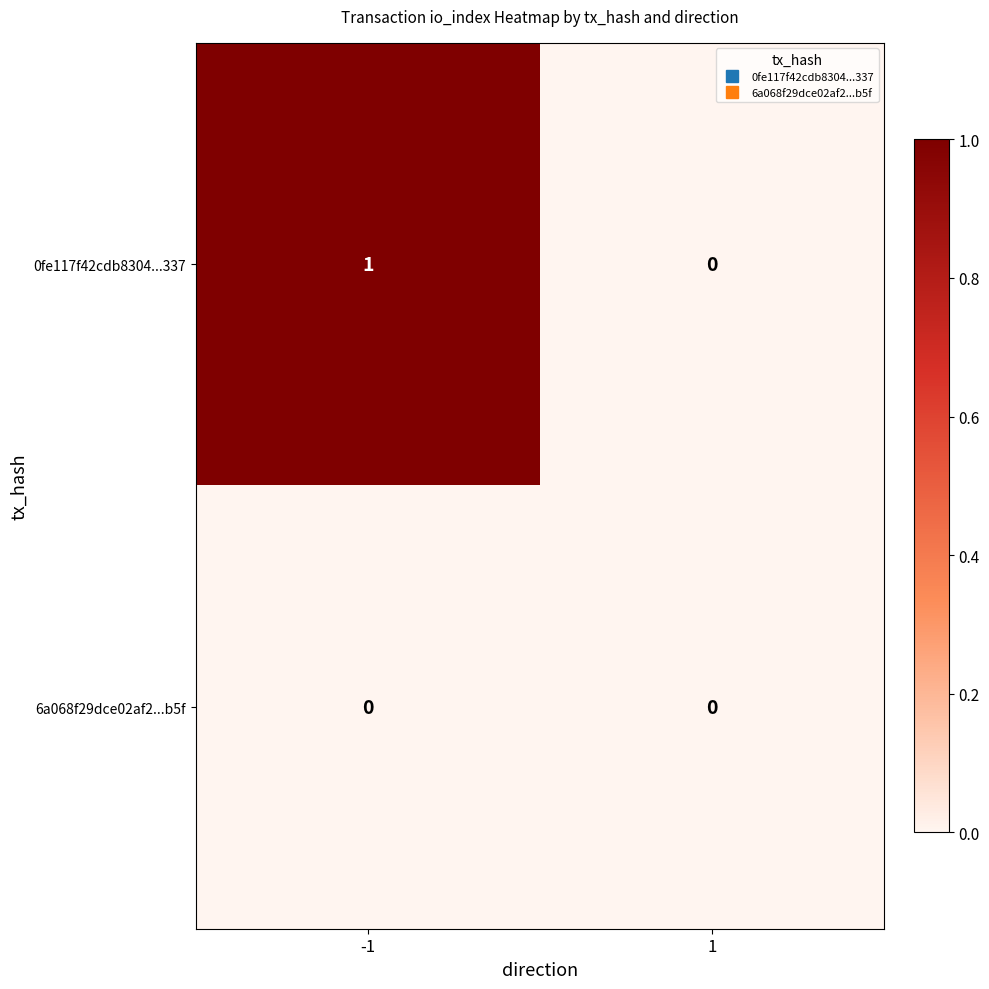

Rank the series by their average value, from highest to lowest.

0fe117f42cdb8304...337, 6a068f29dce02af2...b5f